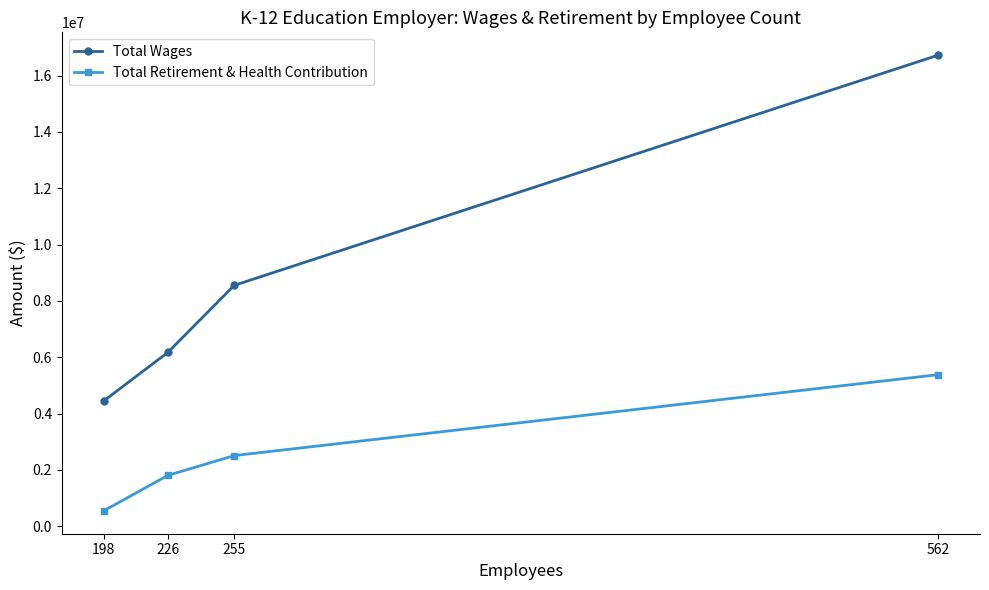

Reading left to right, what are all the values shown in this chart?

Total Wages: 198=4446324	226=6172072	255=8554303	562=16727176
Total Retirement & Health Contribution: 198=546642	226=1807764	255=2511483	562=5383994